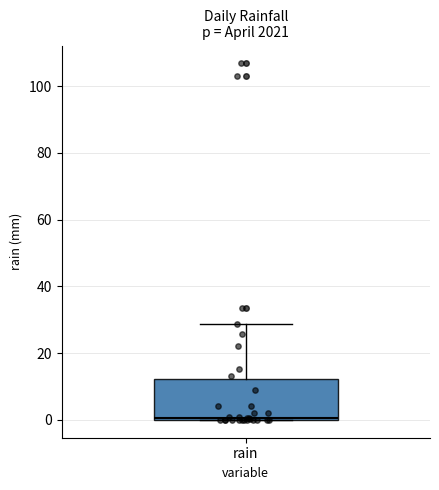

Where does the upper whisker of the box for rain end on the y-axis? The values are not printed on the chart, so give them approximately, as read against the axis.

28